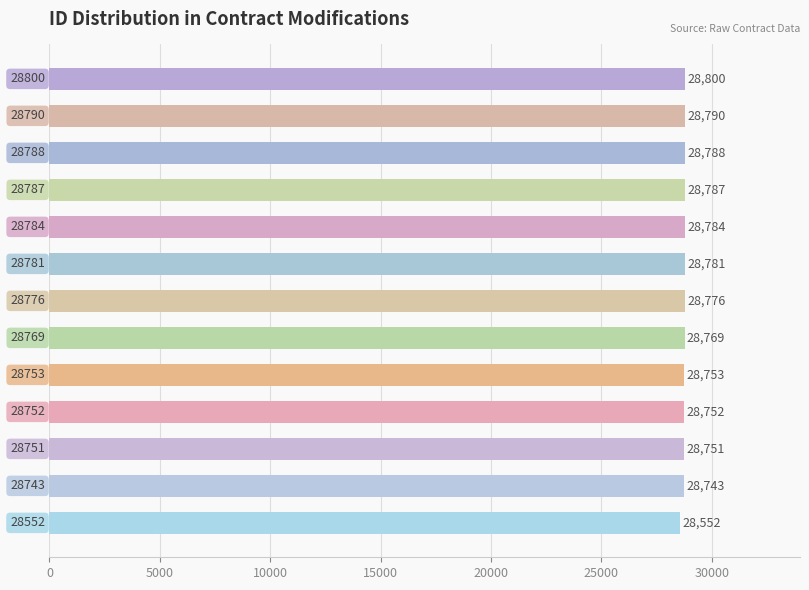

What is the average value?

28756